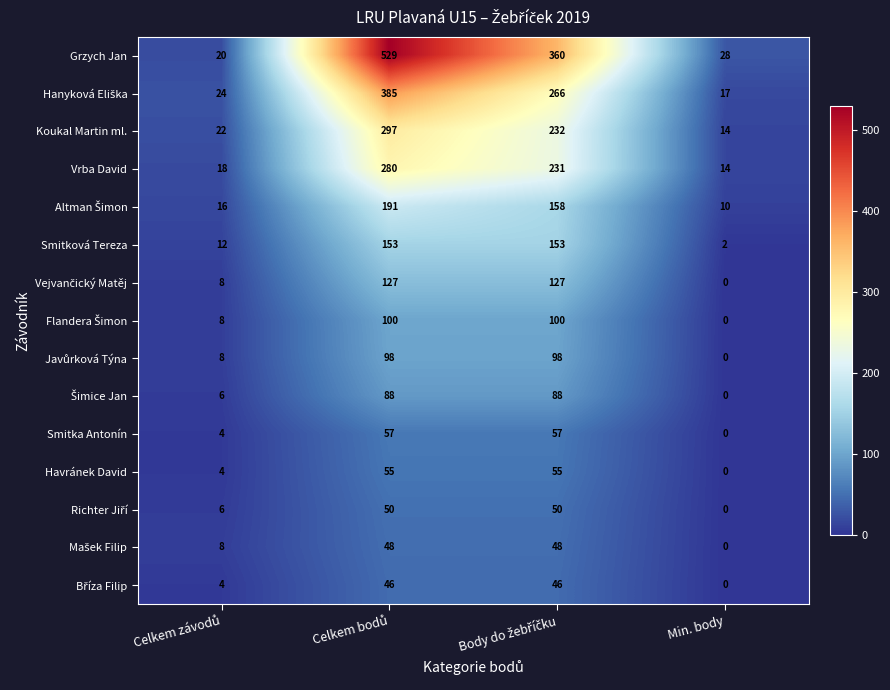

True or false: Havránek David has a value of 17 at Min. body.

False